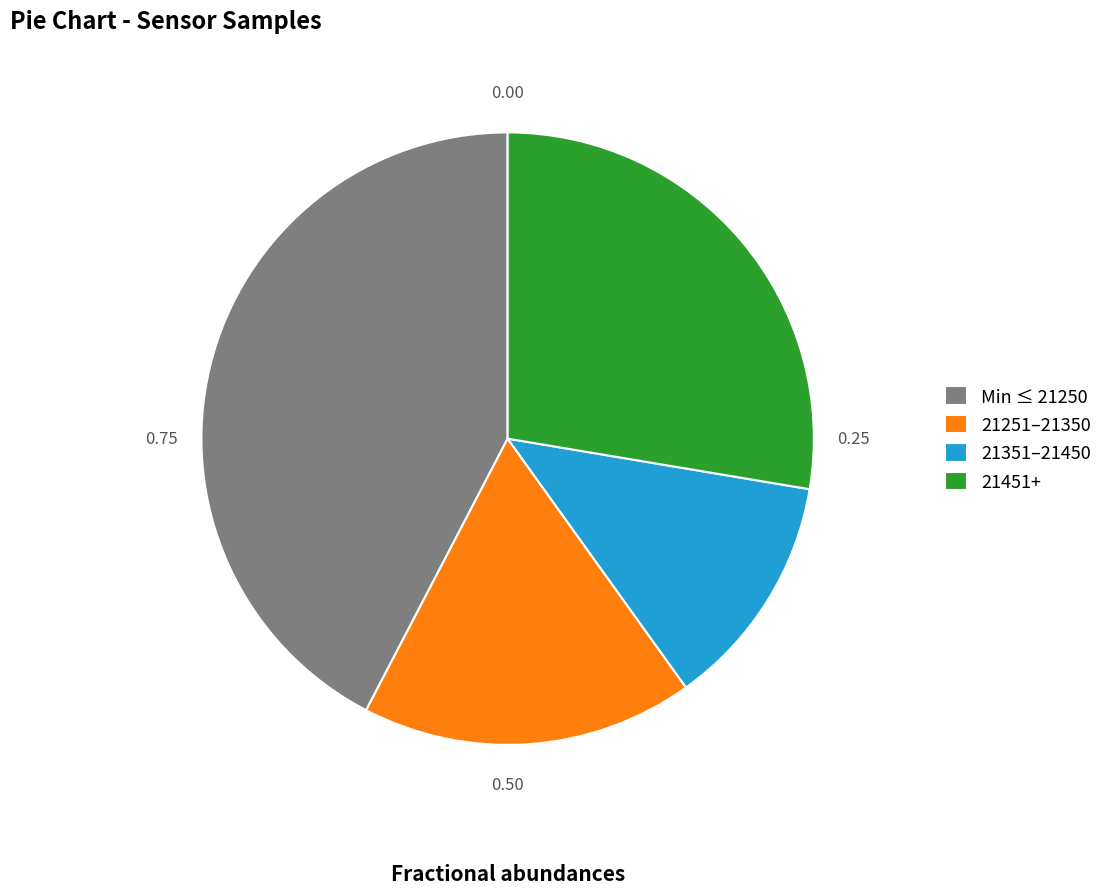

Is there a majority slice in this chart?

No